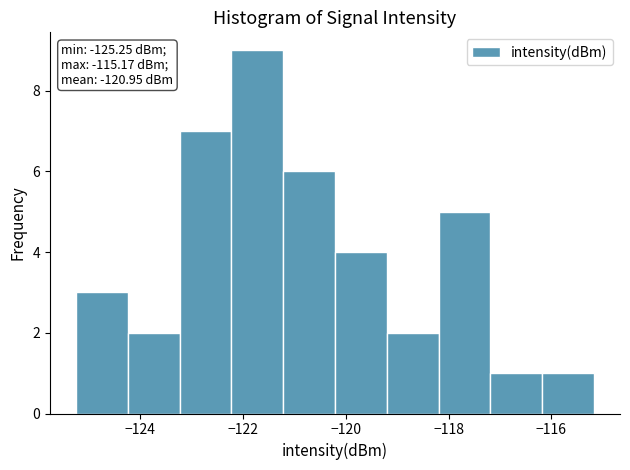

Which range on the x-axis has the tallest bar?

-122.2 to -121.2